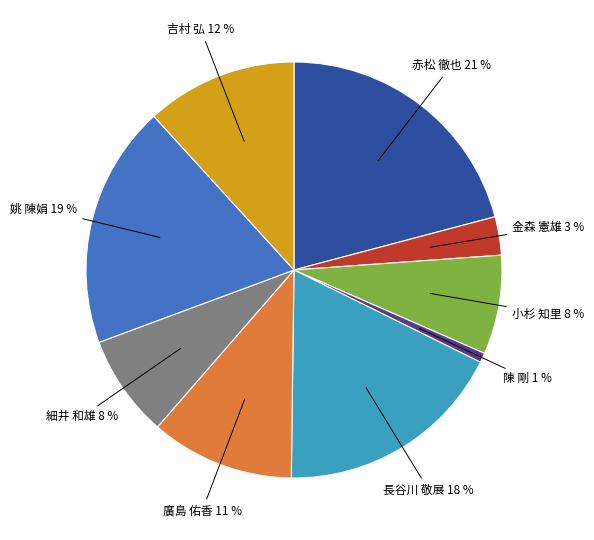

Combined, do 廣島 佑香 and 長谷川 敬展 account for over 50%?

No